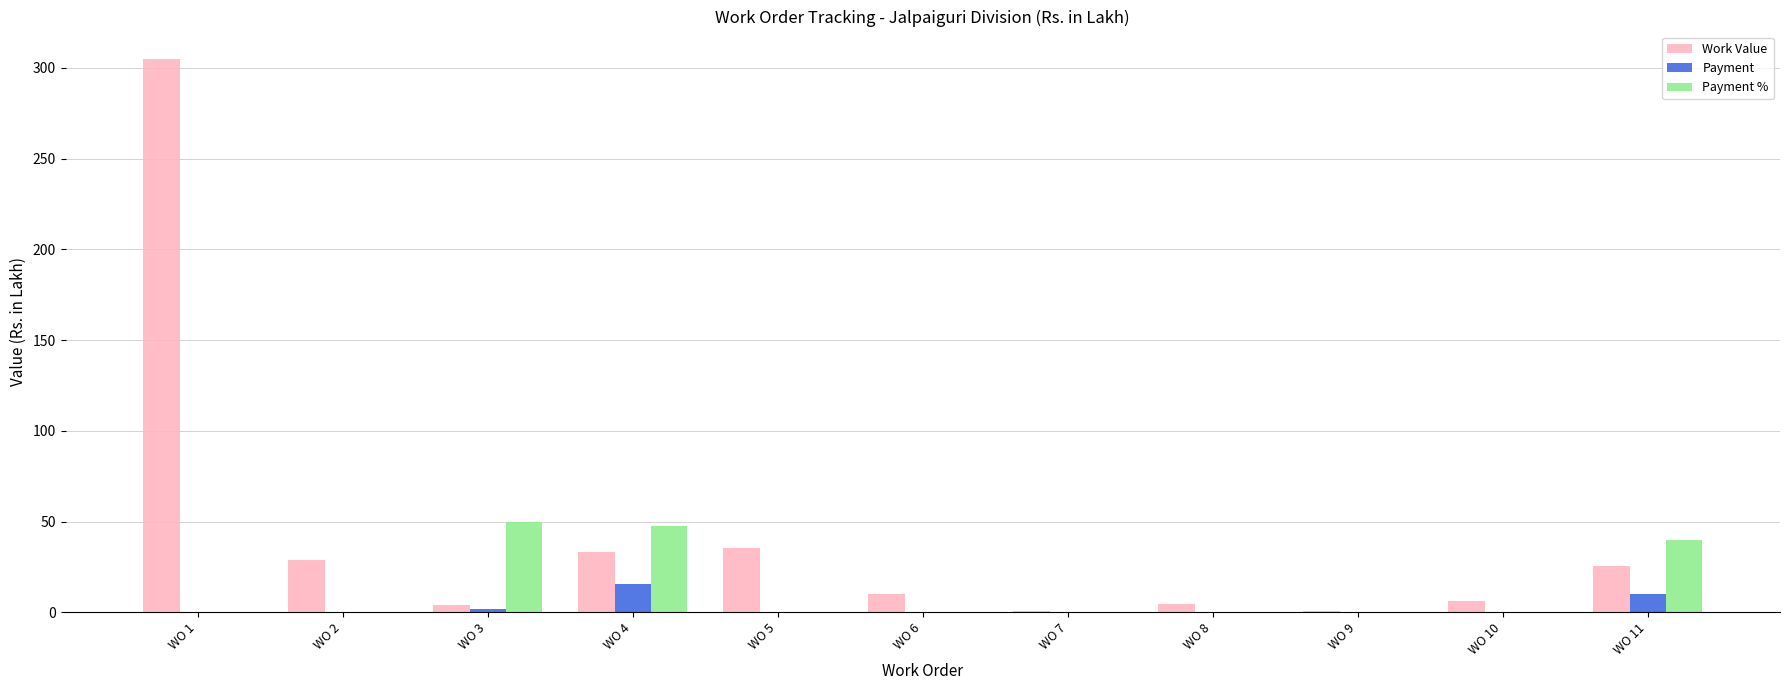

How many distinct data groups are displayed?

3